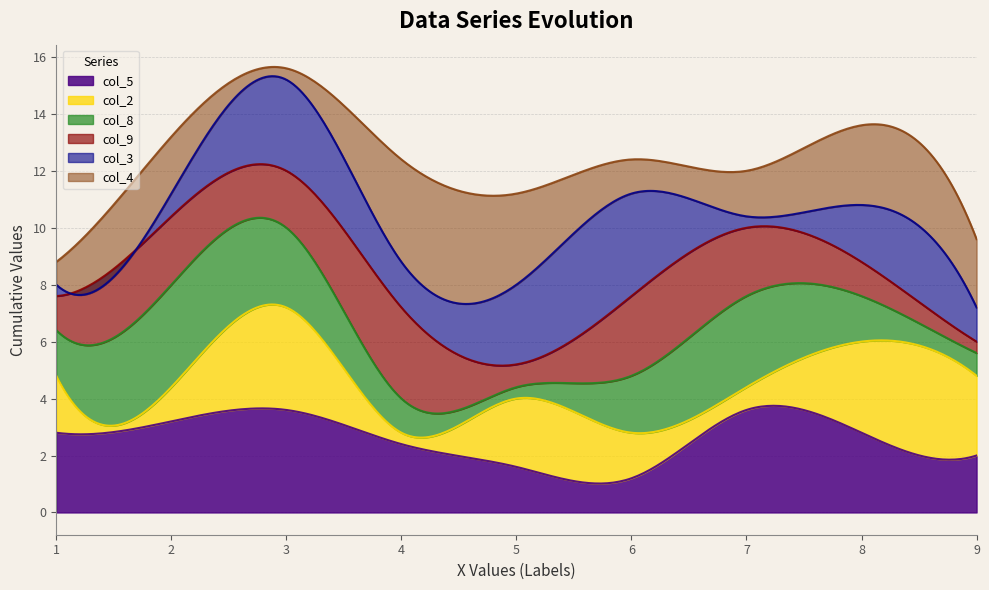

Which series changed the most between 1 and 5?

col_3